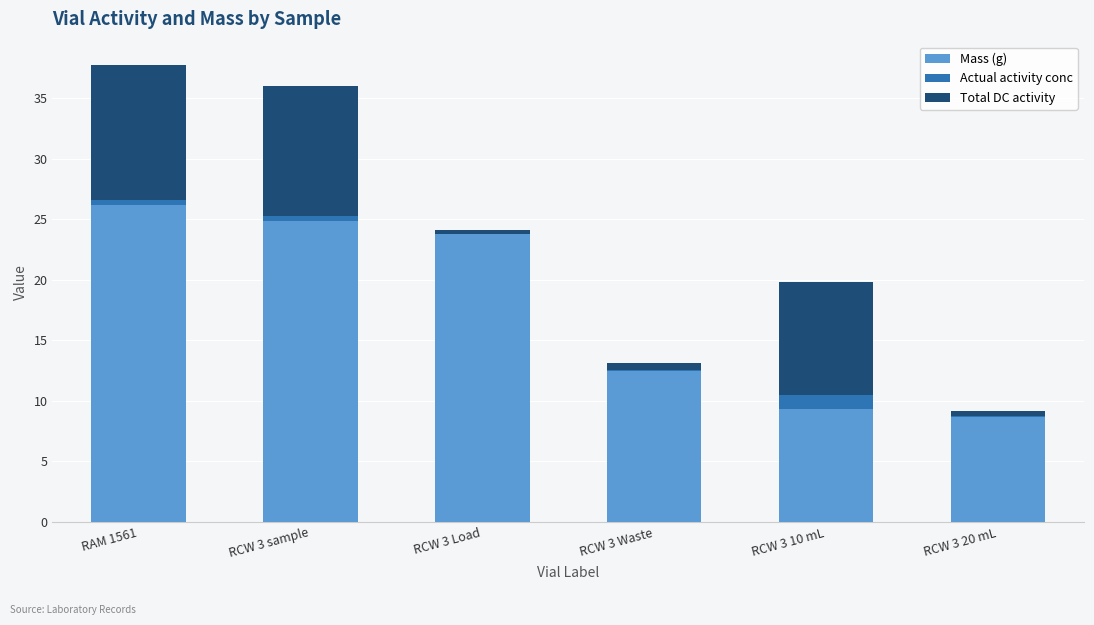

Where does the Mass (g) series first go above 23?

RAM 1561